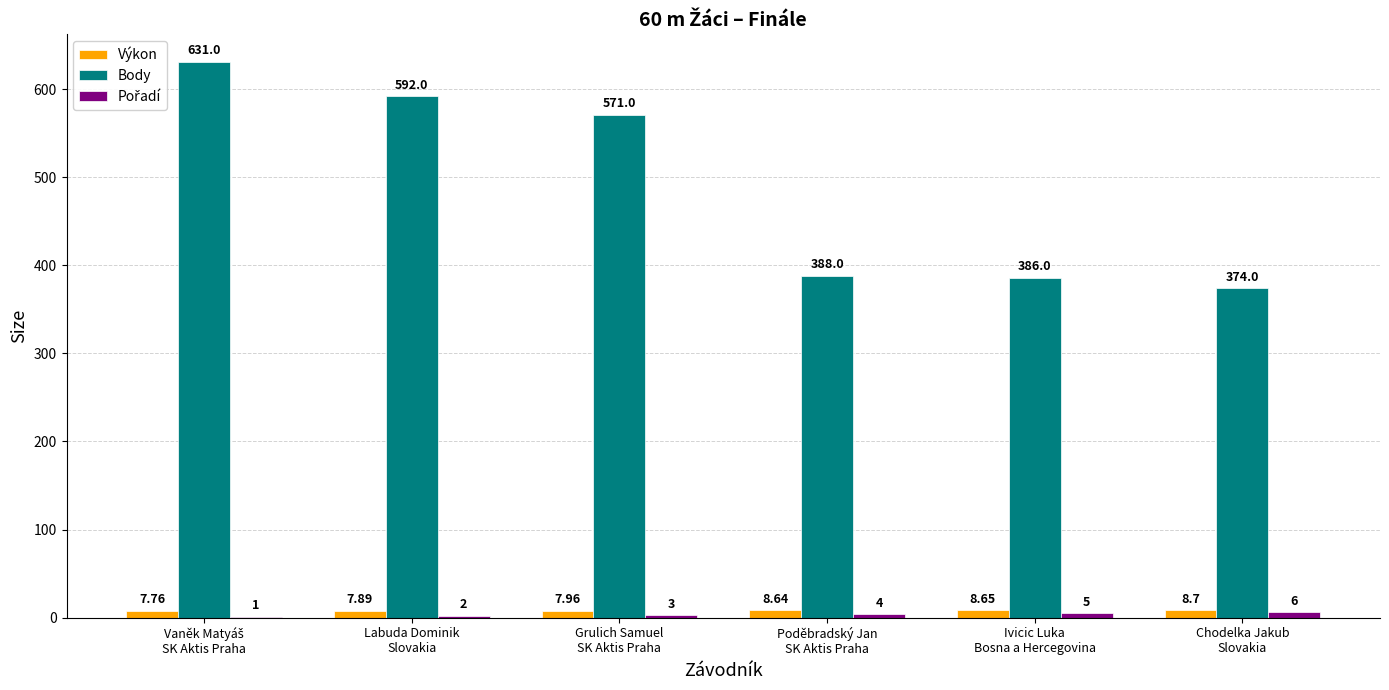

Which series has the largest total across all categories?

Body